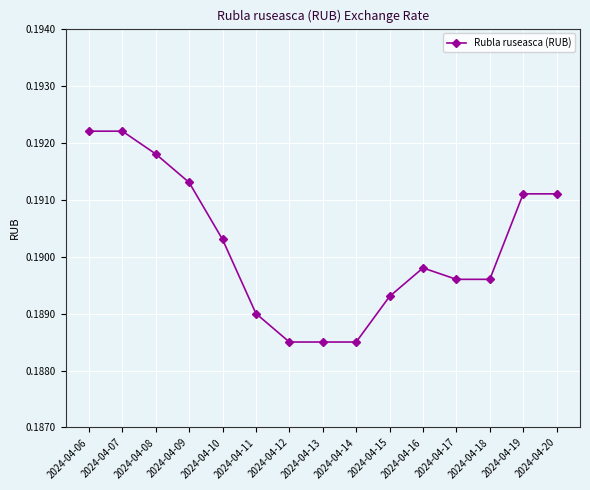

Count the values in the range 0 to 1.

15